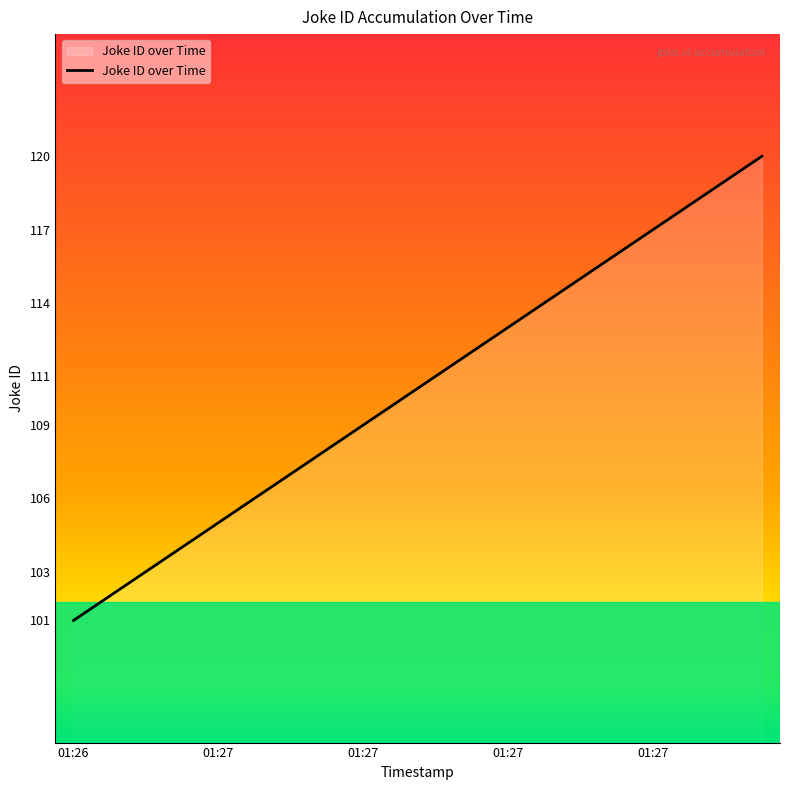

What is the difference between the maximum and minimum values?

19